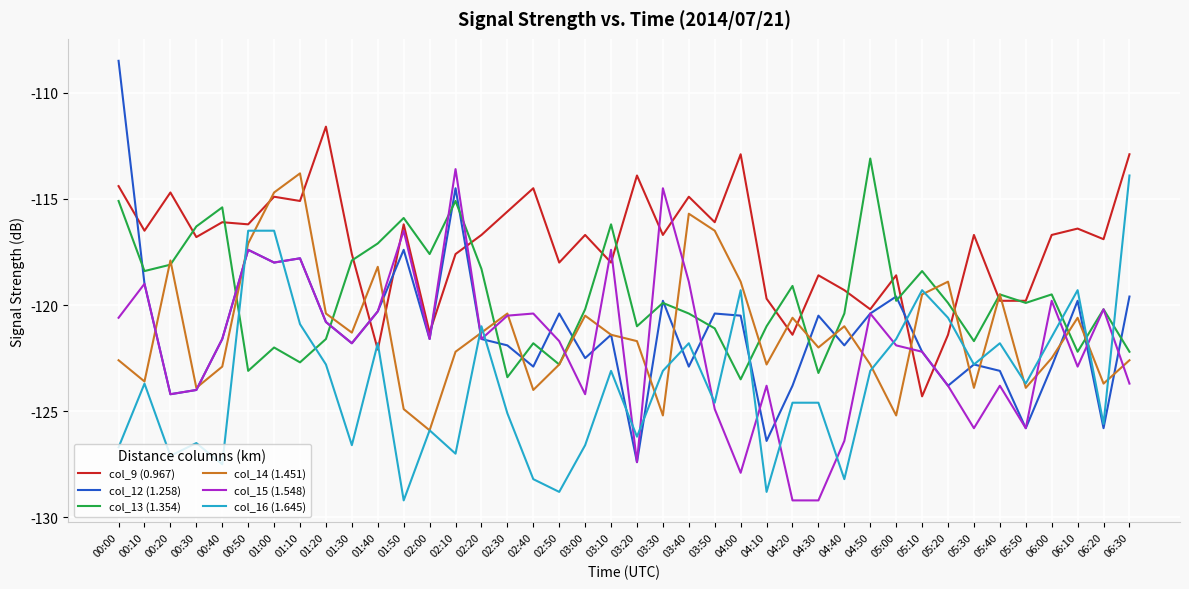

Read the col_13 (1.354) value at 01:10.

-122.7